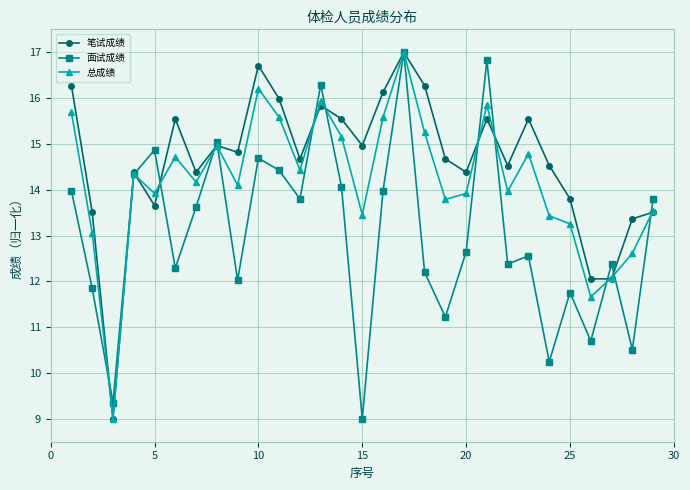

What is the value of the 笔试成绩 point at the 29th from the left?

13.5